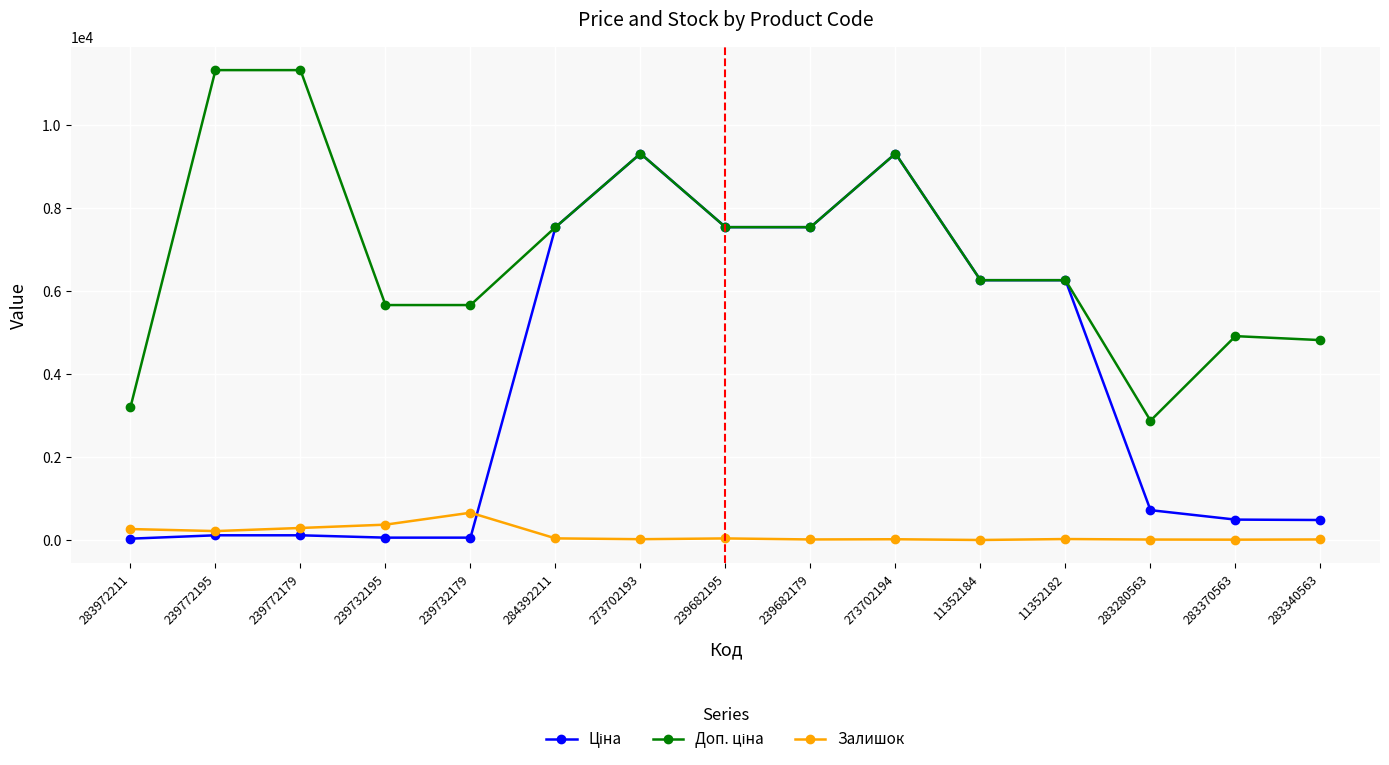

What is the label of the 9th point from the left?

239682179